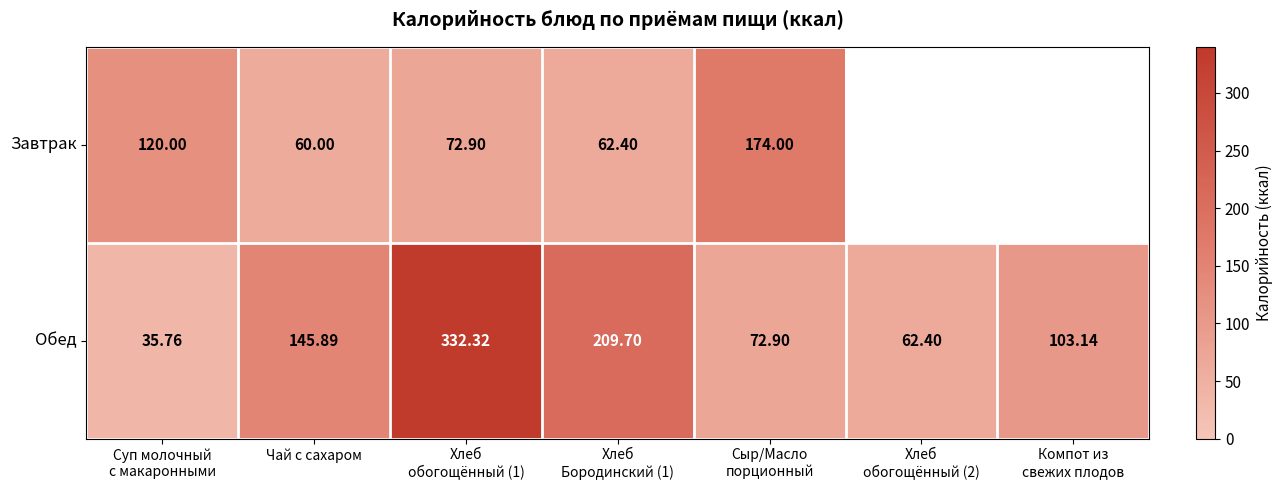

Count the number of categories in the chart.

7